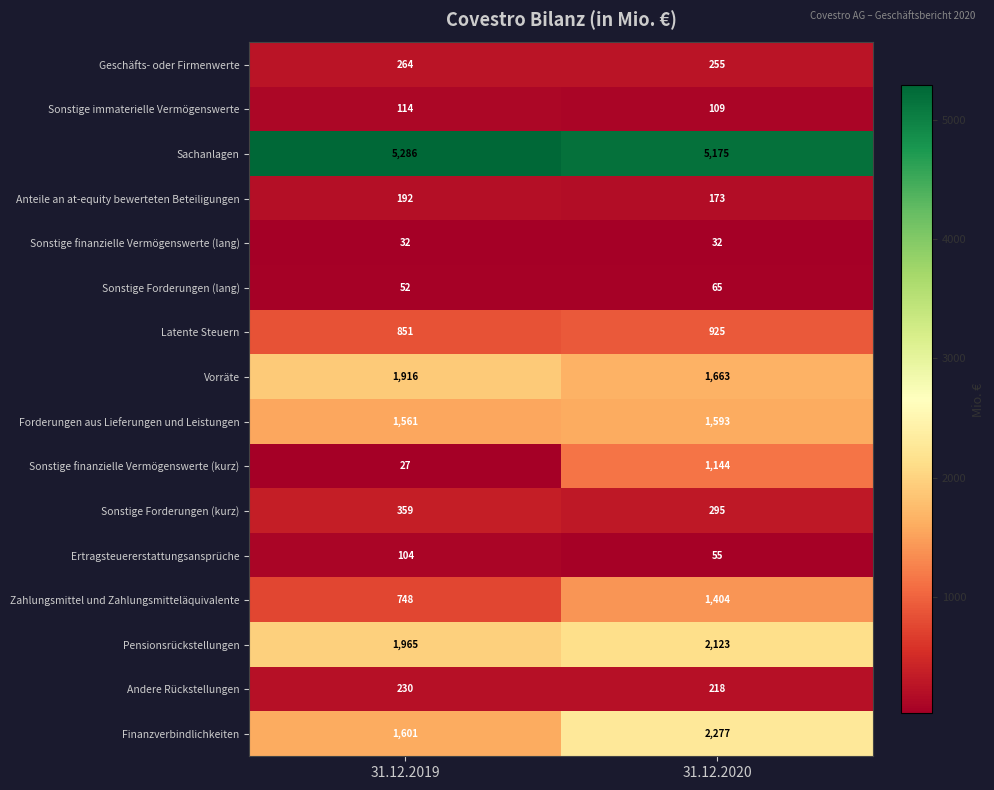

What is the greatest value displayed?

5286